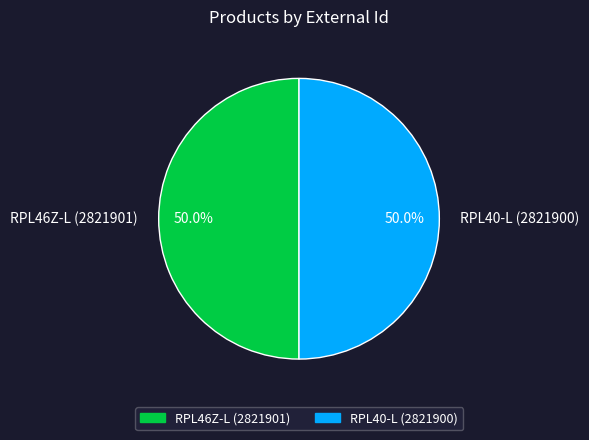

Approximately how many times larger is the value at RPL40-L (2821900) compared to RPL46Z-L (2821901)?

1.0